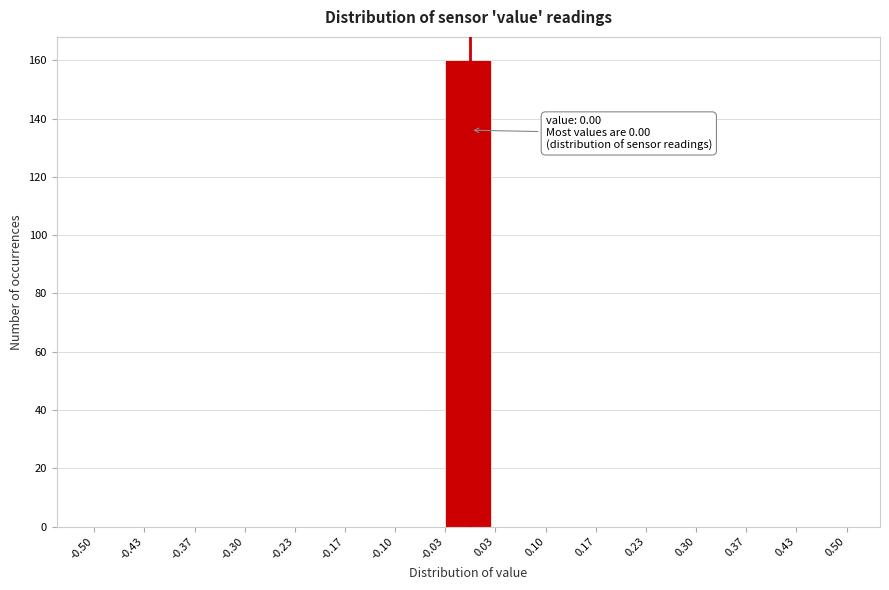

Which range on the x-axis has the tallest bar?

-0.03 to 0.03